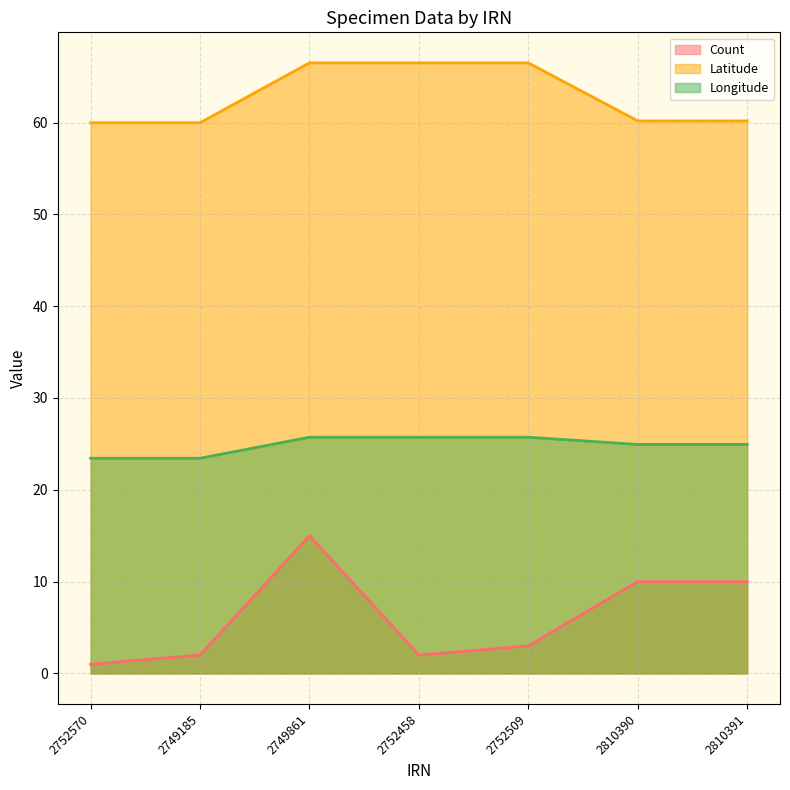

What is the maximum value shown in the chart?

66.5